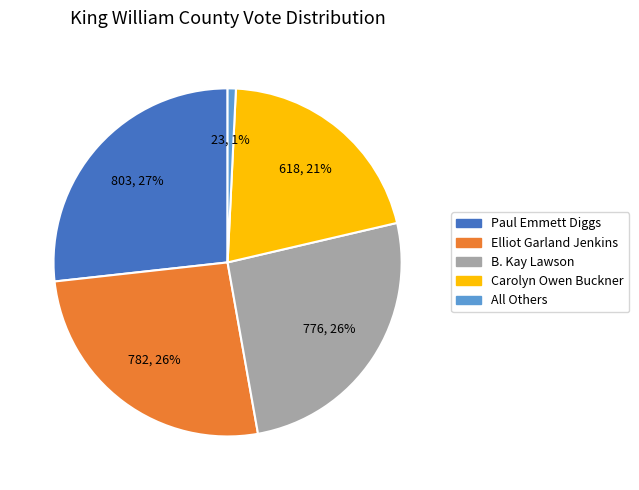

Between Elliot Garland Jenkins and Carolyn Owen Buckner, which is larger?

Elliot Garland Jenkins